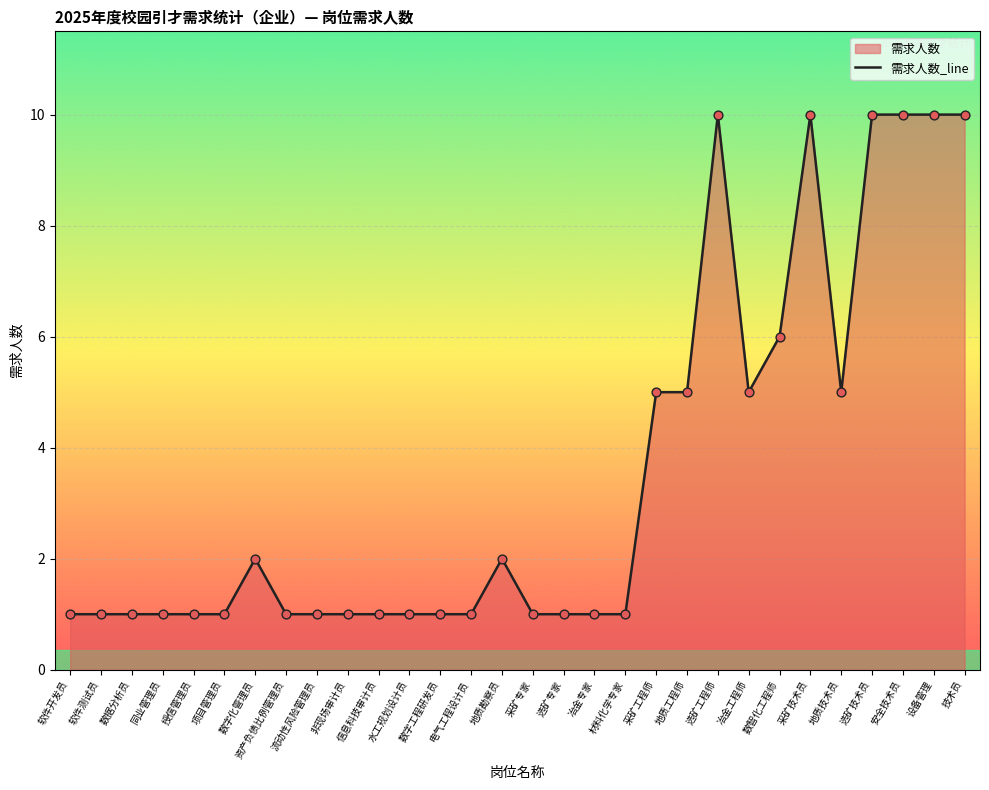

What is the ratio of the value at 选矿专家 to the value at 材料化学专家?

1.0